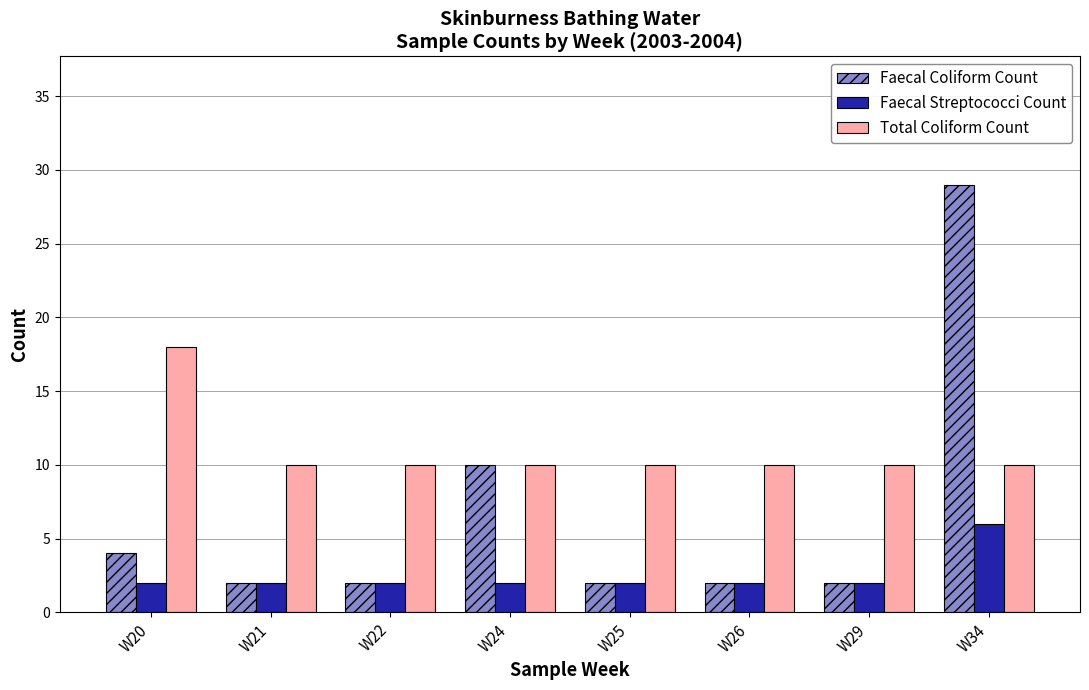

True or false: Total Coliform Count has a value of 10 at W29.

True